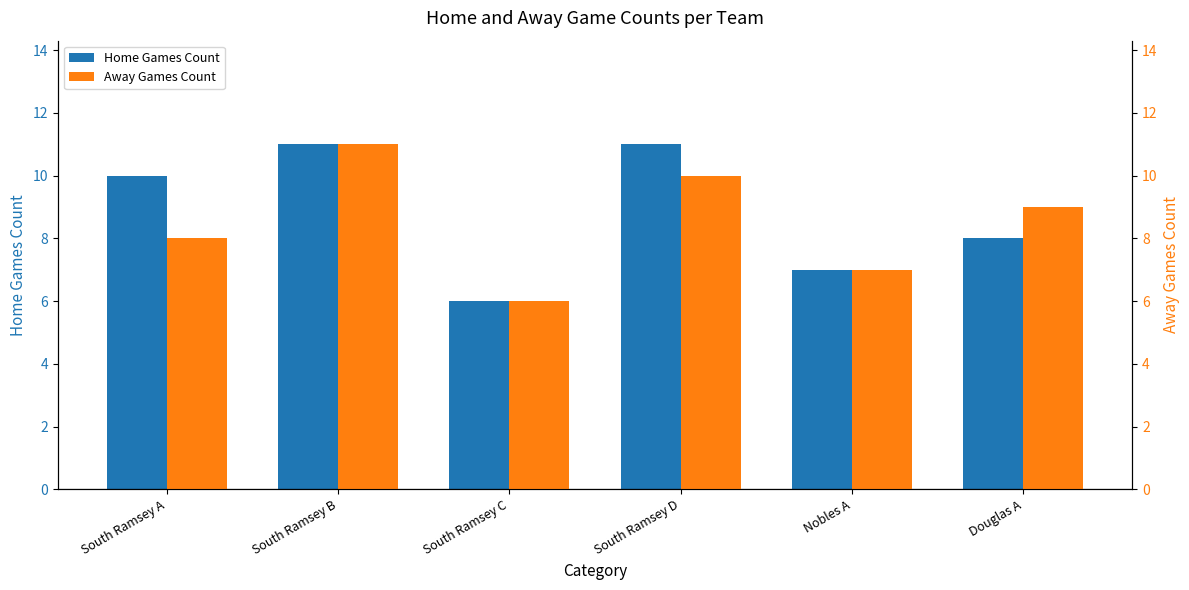

Which series has the largest total across all categories?

Home Games Count